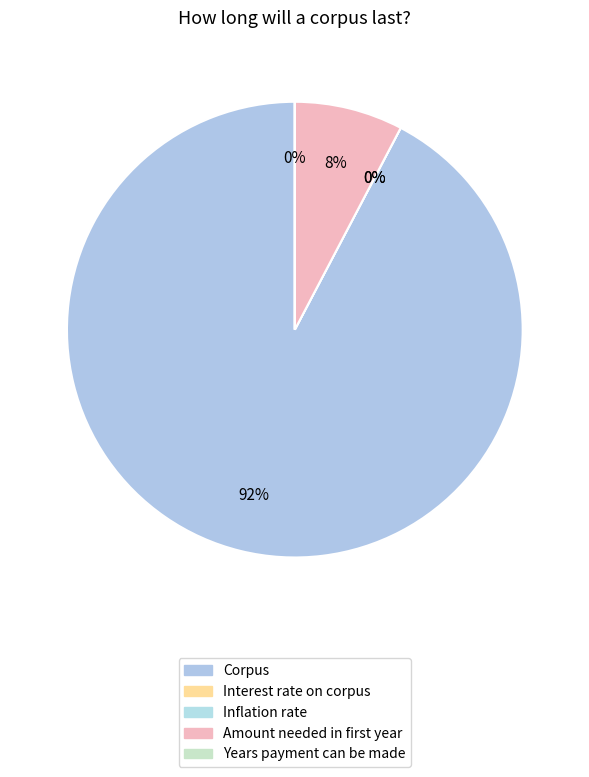

To the nearest percent, what is the difference between the Interest rate on corpus and Corpus slice percentages?

92%